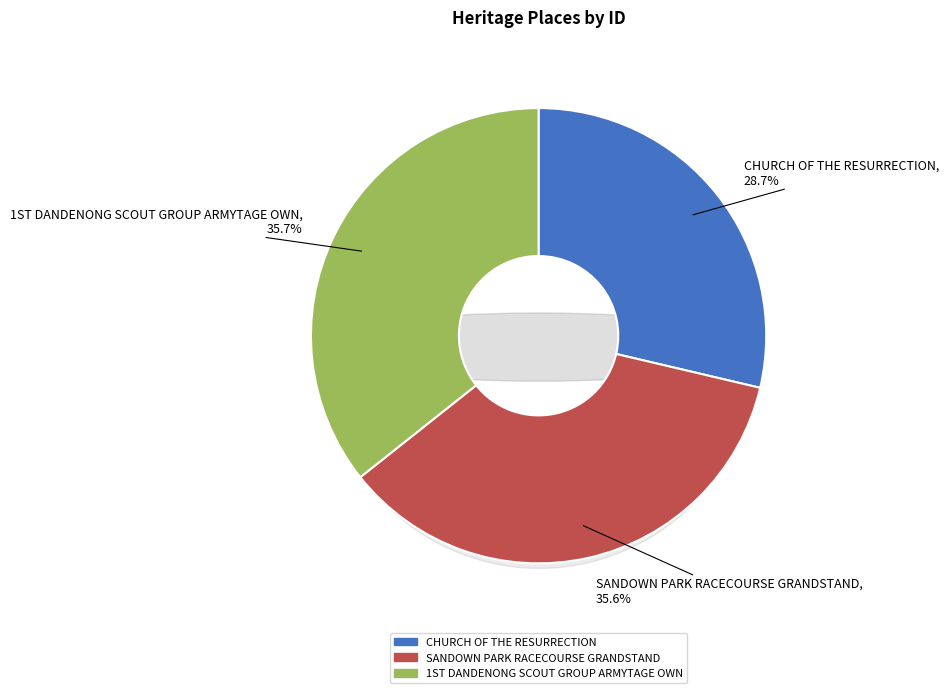

Which category has the biggest portion of the pie?

1ST DANDENONG SCOUT GROUP ARMYTAGE OWN